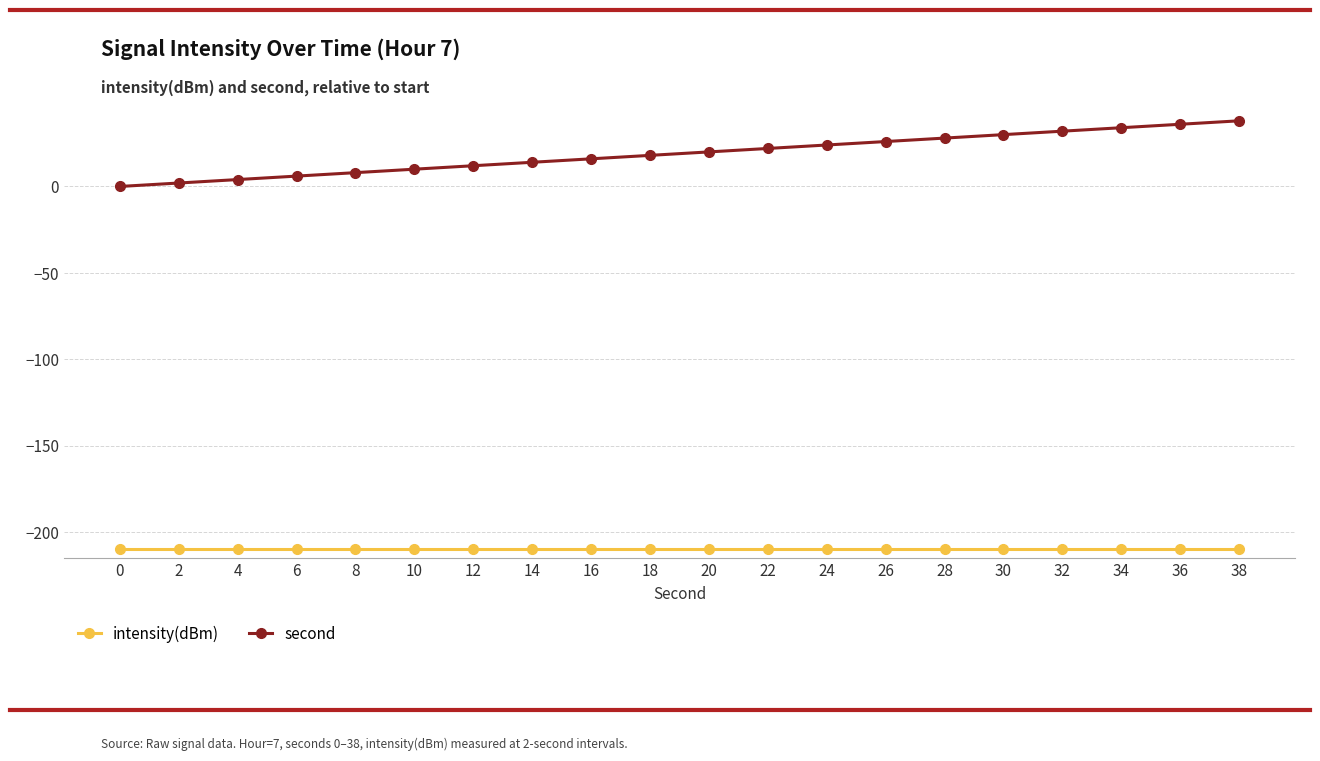

Does the chart have visible grid lines?

Yes